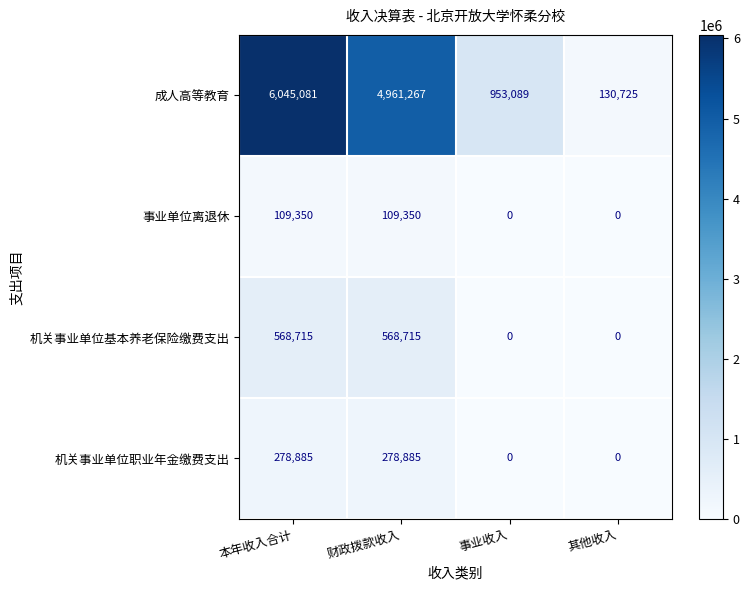

Reading left to right, what are all the values shown in this chart?

成人高等教育: 本年收入合计=6045081	财政拨款收入=4961267	事业收入=953089	其他收入=130725
事业单位离退休: 本年收入合计=109350	财政拨款收入=109350	事业收入=0	其他收入=0
机关事业单位基本养老保险缴费支出: 本年收入合计=568715	财政拨款收入=568715	事业收入=0	其他收入=0
机关事业单位职业年金缴费支出: 本年收入合计=278885	财政拨款收入=278885	事业收入=0	其他收入=0